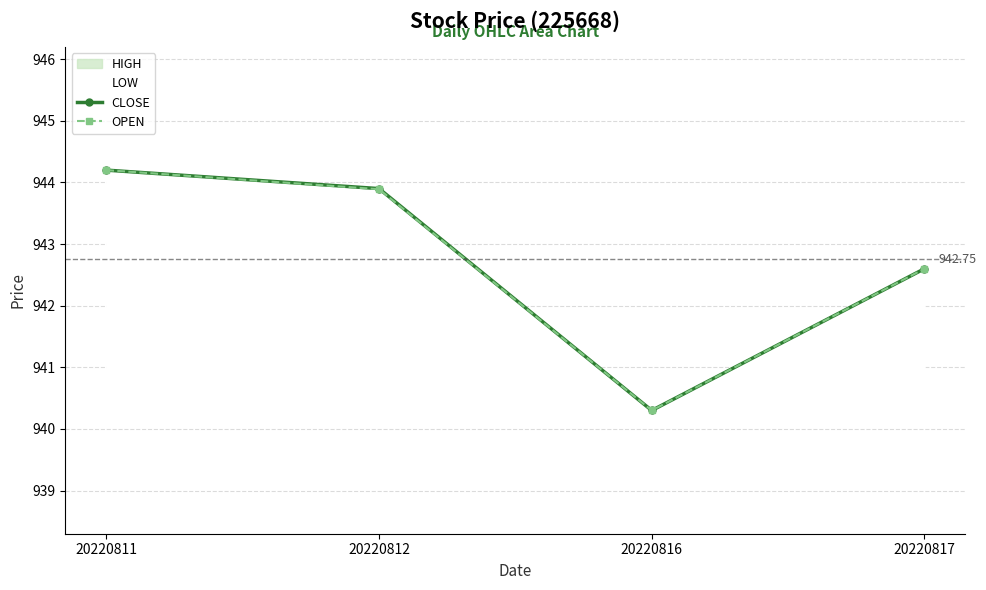

True or false: OPEN and CLOSE cross at least once.

False